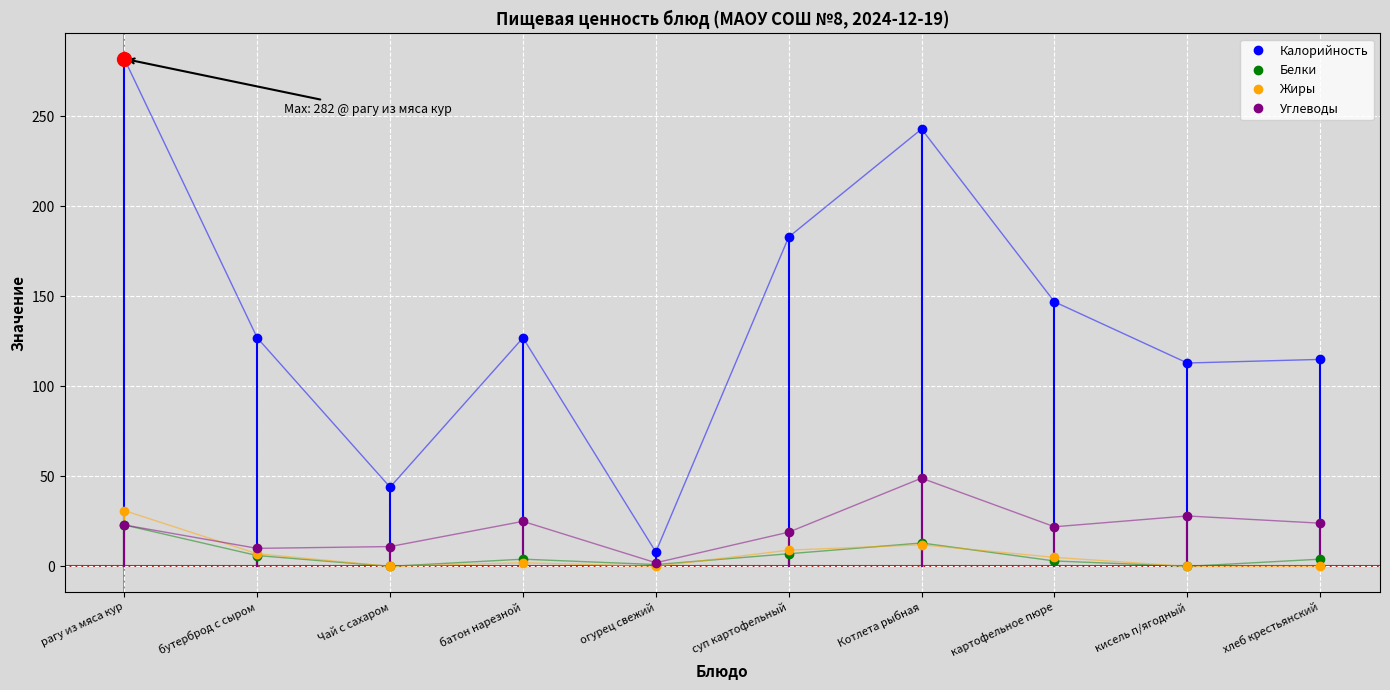

What is the difference between the highest and lowest values at Чай с сахаром?

44